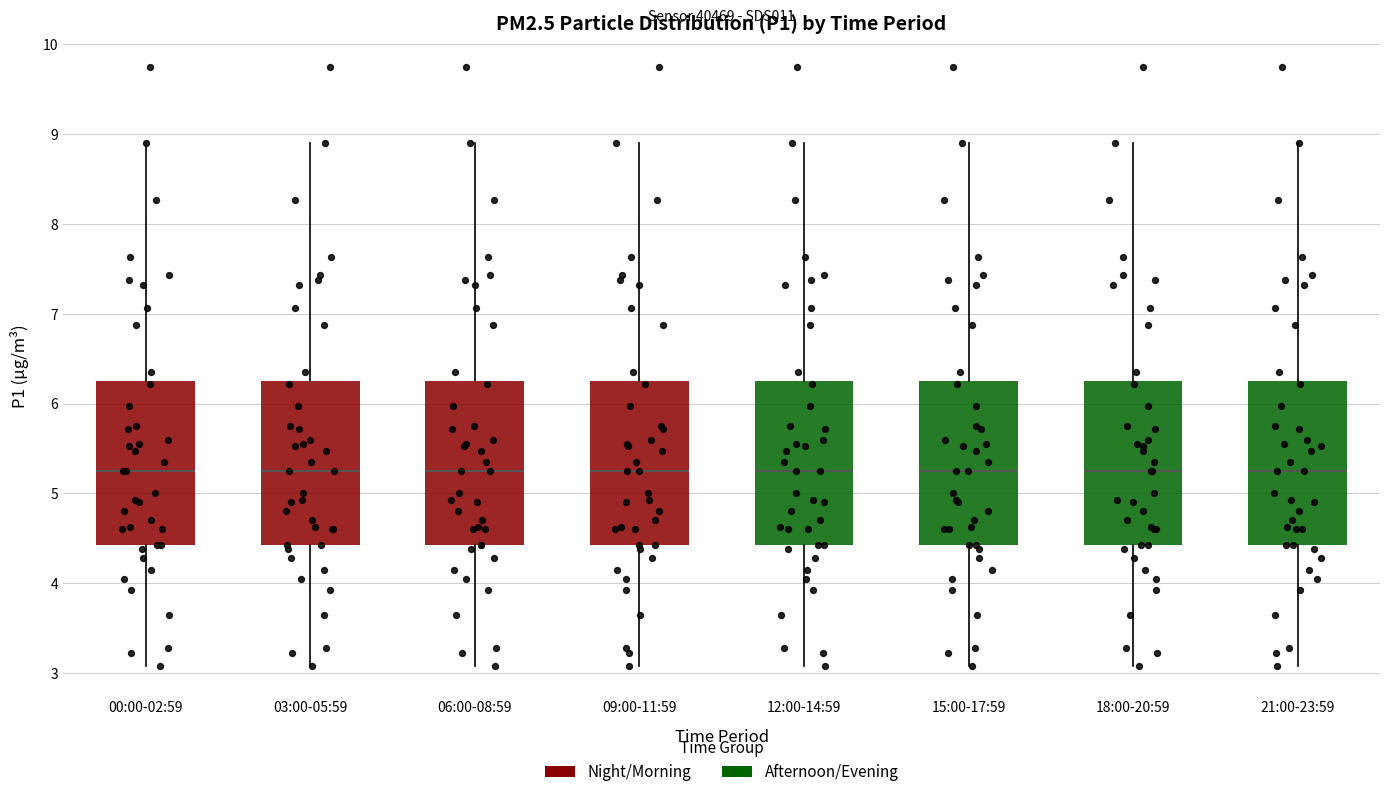

Reading left to right, transcribe this box plot: for each box, give where its median line is, the range the box spans, and where its two whiskers end, as read against the y-axis. The values are not printed on the chart, so give them approximately, as read against the axis.

00:00-02:59: median 5.3, box 4.4 to 6.3, whiskers 3.1 to 8.9
03:00-05:59: median 5.3, box 4.4 to 6.3, whiskers 3.1 to 8.9
06:00-08:59: median 5.3, box 4.4 to 6.3, whiskers 3.1 to 8.9
09:00-11:59: median 5.3, box 4.4 to 6.3, whiskers 3.1 to 8.9
12:00-14:59: median 5.3, box 4.4 to 6.3, whiskers 3.1 to 8.9
15:00-17:59: median 5.3, box 4.4 to 6.3, whiskers 3.1 to 8.9
18:00-20:59: median 5.3, box 4.4 to 6.3, whiskers 3.1 to 8.9
21:00-23:59: median 5.3, box 4.4 to 6.3, whiskers 3.1 to 8.9